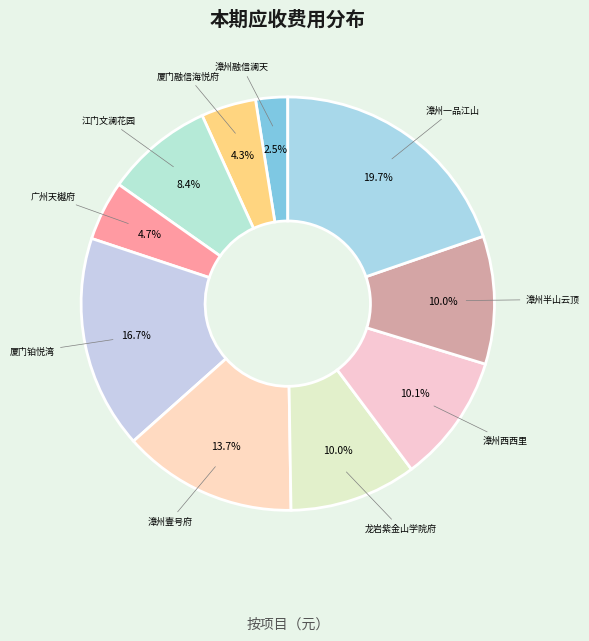

Combined, what portion of the pie is 漳州一品江山 and 广州天樾府?

24.4%